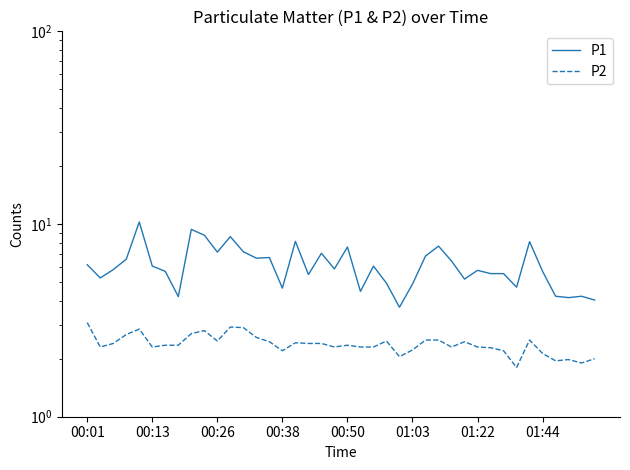

What is the total value across all series at 00:26?

9.6